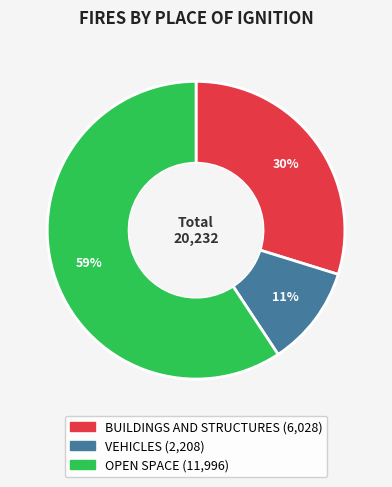

To the nearest percent, what percentage of the pie is VEHICLES?

11%